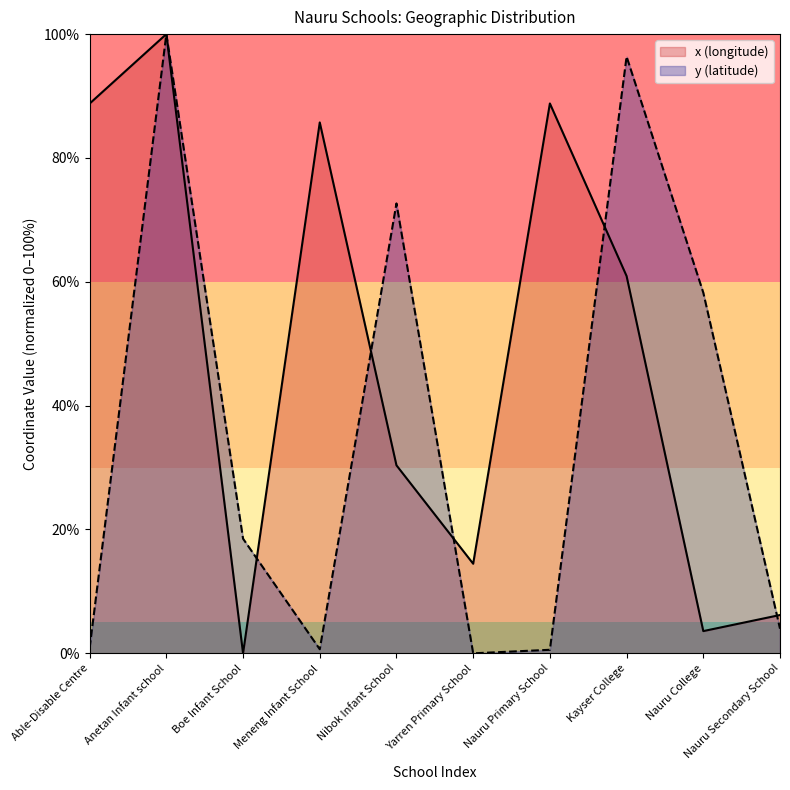

How many data points in x (longitude) are above 60?

5